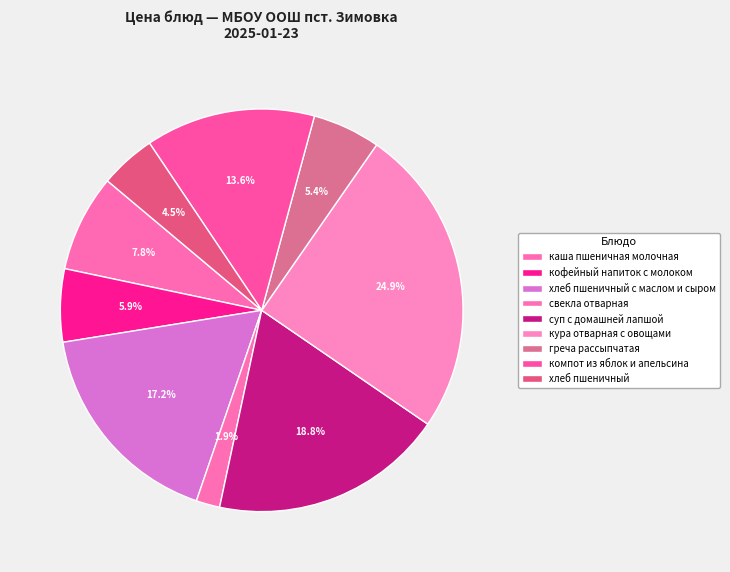

Is греча рассыпчатая the majority of the pie?

No